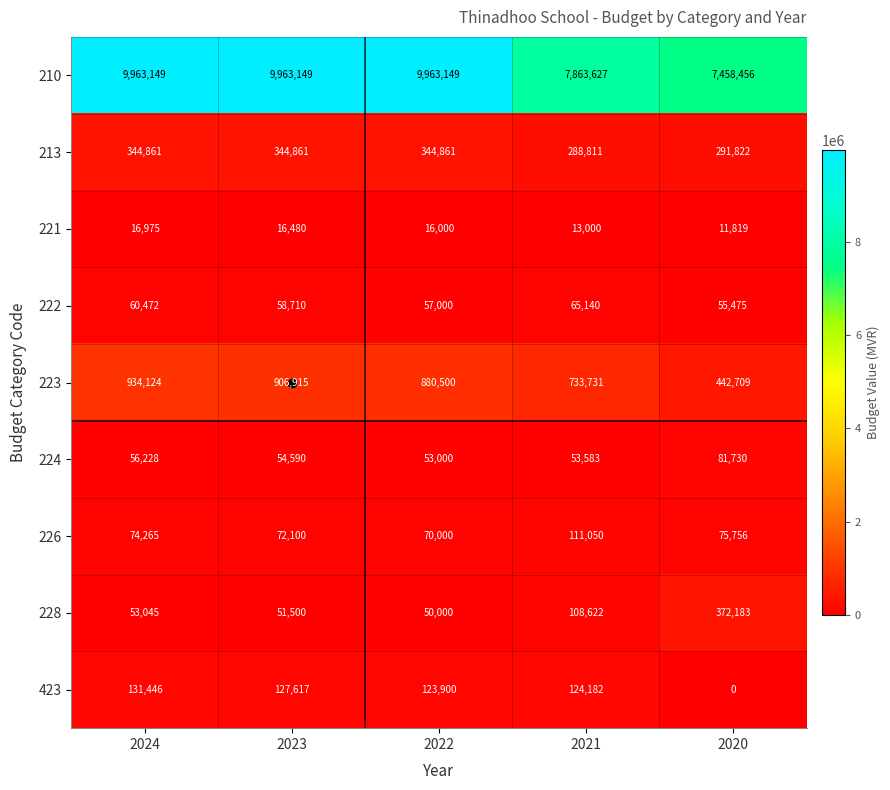

At which category is the sum across all series the highest?

2024